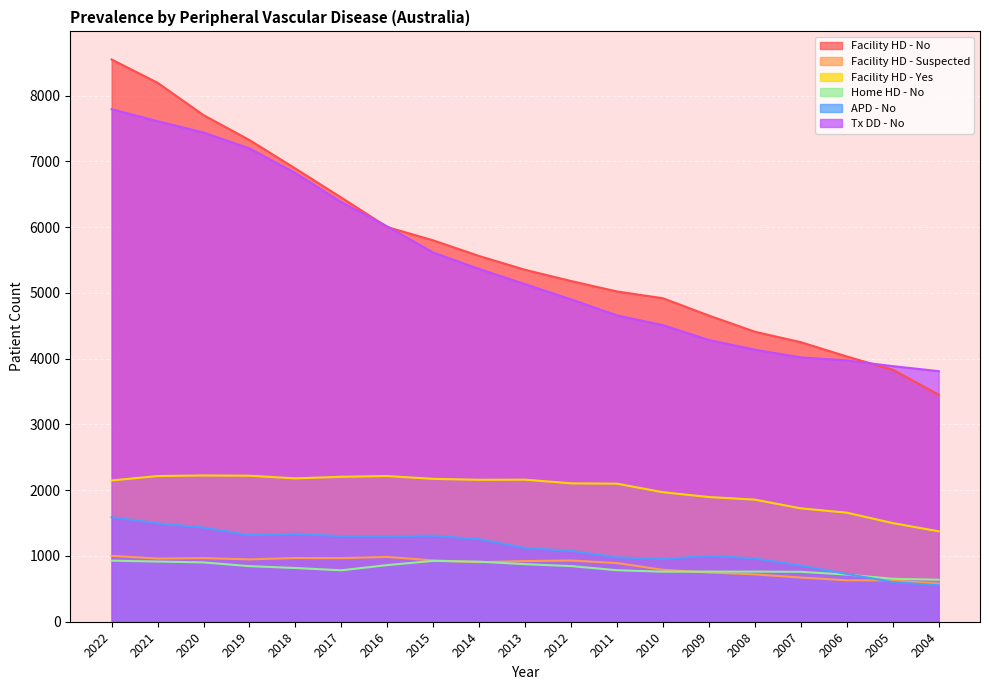

How many data points in Home HD - No are above 817?

9